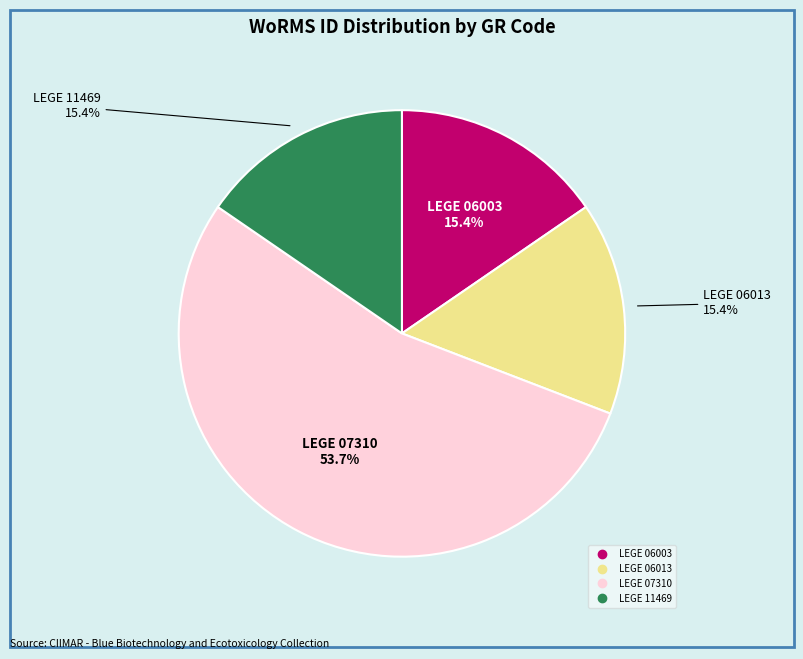

True or false: LEGE 07310 accounts for 54% of the total.

True